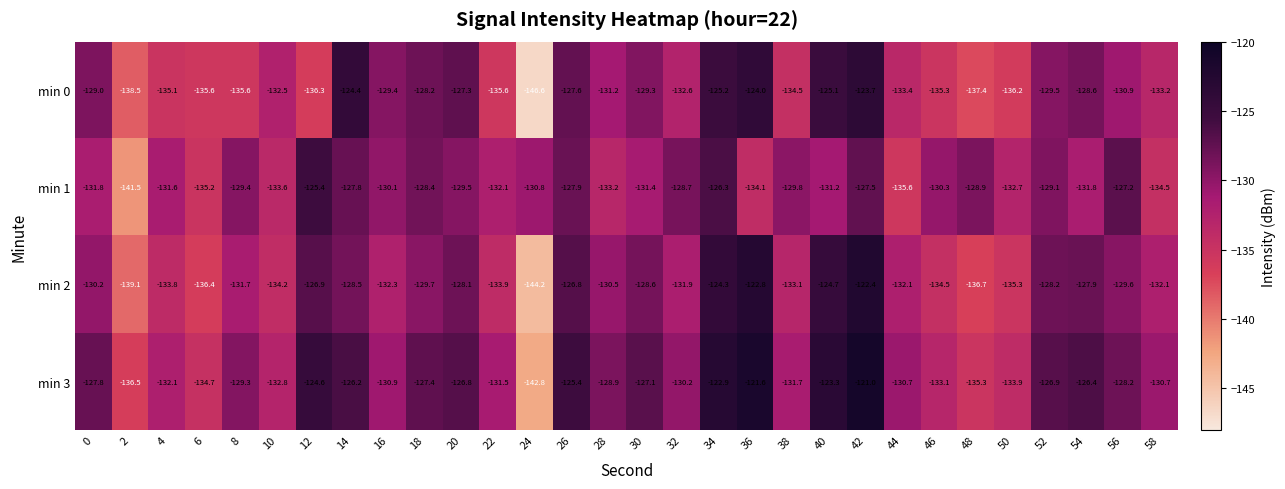

Count the number of categories in the chart.

30